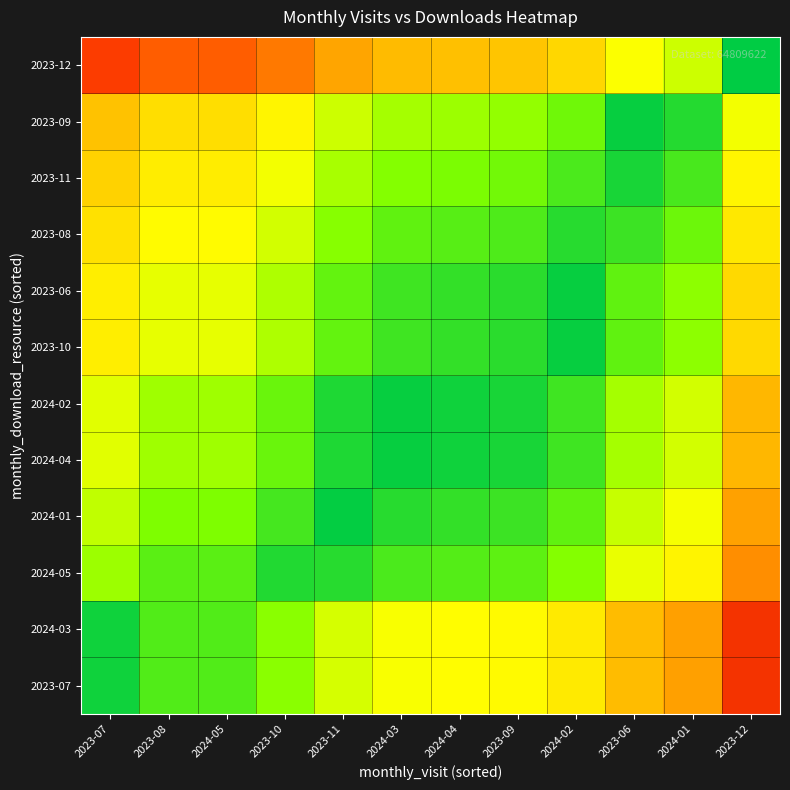

Reading left to right, list all the values displayed in this chart.

2023-07: 2023-07=1.0	2023-08=0.9	2024-05=0.9	2023-10=0.8	2023-11=0.7	2024-03=0.7	2024-04=0.7	2023-09=0.6	2024-02=0.6	2023-06=0.5	2024-01=0.4	2023-12=0.1
2024-03: 2023-07=1.0	2023-08=0.9	2024-05=0.9	2023-10=0.8	2023-11=0.7	2024-03=0.7	2024-04=0.7	2023-09=0.6	2024-02=0.6	2023-06=0.5	2024-01=0.4	2023-12=0.1
2024-05: 2023-07=0.8	2023-08=0.9	2024-05=0.9	2023-10=1.0	2023-11=0.9	2024-03=0.9	2024-04=0.9	2023-09=0.9	2024-02=0.8	2023-06=0.7	2024-01=0.6	2023-12=0.4
2024-01: 2023-07=0.7	2023-08=0.8	2024-05=0.8	2023-10=0.9	2023-11=1.0	2024-03=0.9	2024-04=0.9	2023-09=0.9	2024-02=0.9	2023-06=0.7	2024-01=0.7	2023-12=0.4
2024-04: 2023-07=0.7	2023-08=0.8	2024-05=0.8	2023-10=0.9	2023-11=1.0	2024-03=1.0	2024-04=1.0	2023-09=1.0	2024-02=0.9	2023-06=0.8	2024-01=0.7	2023-12=0.5
2024-02: 2023-07=0.7	2023-08=0.8	2024-05=0.8	2023-10=0.9	2023-11=1.0	2024-03=1.0	2024-04=1.0	2023-09=1.0	2024-02=0.9	2023-06=0.8	2024-01=0.7	2023-12=0.5
2023-10: 2023-07=0.6	2023-08=0.7	2024-05=0.7	2023-10=0.8	2023-11=0.9	2024-03=0.9	2024-04=0.9	2023-09=0.9	2024-02=1.0	2023-06=0.9	2024-01=0.8	2023-12=0.5
2023-06: 2023-07=0.6	2023-08=0.7	2024-05=0.7	2023-10=0.8	2023-11=0.9	2024-03=0.9	2024-04=0.9	2023-09=0.9	2024-02=1.0	2023-06=0.9	2024-01=0.8	2023-12=0.5
2023-08: 2023-07=0.6	2023-08=0.7	2024-05=0.7	2023-10=0.7	2023-11=0.8	2024-03=0.9	2024-04=0.9	2023-09=0.9	2024-02=0.9	2023-06=0.9	2024-01=0.9	2023-12=0.6
2023-11: 2023-07=0.5	2023-08=0.6	2024-05=0.6	2023-10=0.7	2023-11=0.8	2024-03=0.8	2024-04=0.8	2023-09=0.9	2024-02=0.9	2023-06=1.0	2024-01=0.9	2023-12=0.6
2023-09: 2023-07=0.5	2023-08=0.6	2024-05=0.6	2023-10=0.6	2023-11=0.7	2024-03=0.8	2024-04=0.8	2023-09=0.8	2024-02=0.9	2023-06=1.0	2024-01=1.0	2023-12=0.7
2023-12: 2023-07=0.2	2023-08=0.2	2024-05=0.2	2023-10=0.3	2023-11=0.4	2024-03=0.5	2024-04=0.5	2023-09=0.5	2024-02=0.5	2023-06=0.7	2024-01=0.7	2023-12=1.0